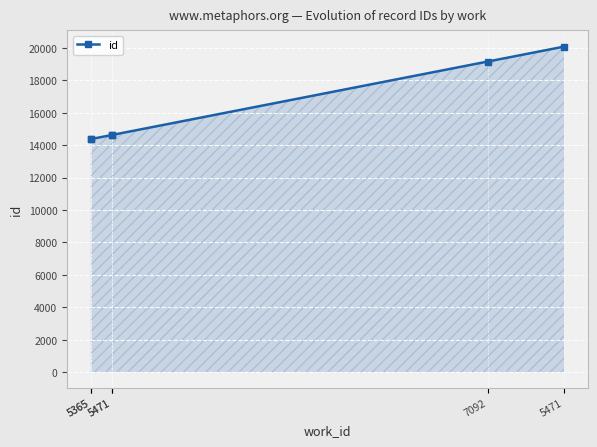

Between 5365 and 7092, which is larger?

7092